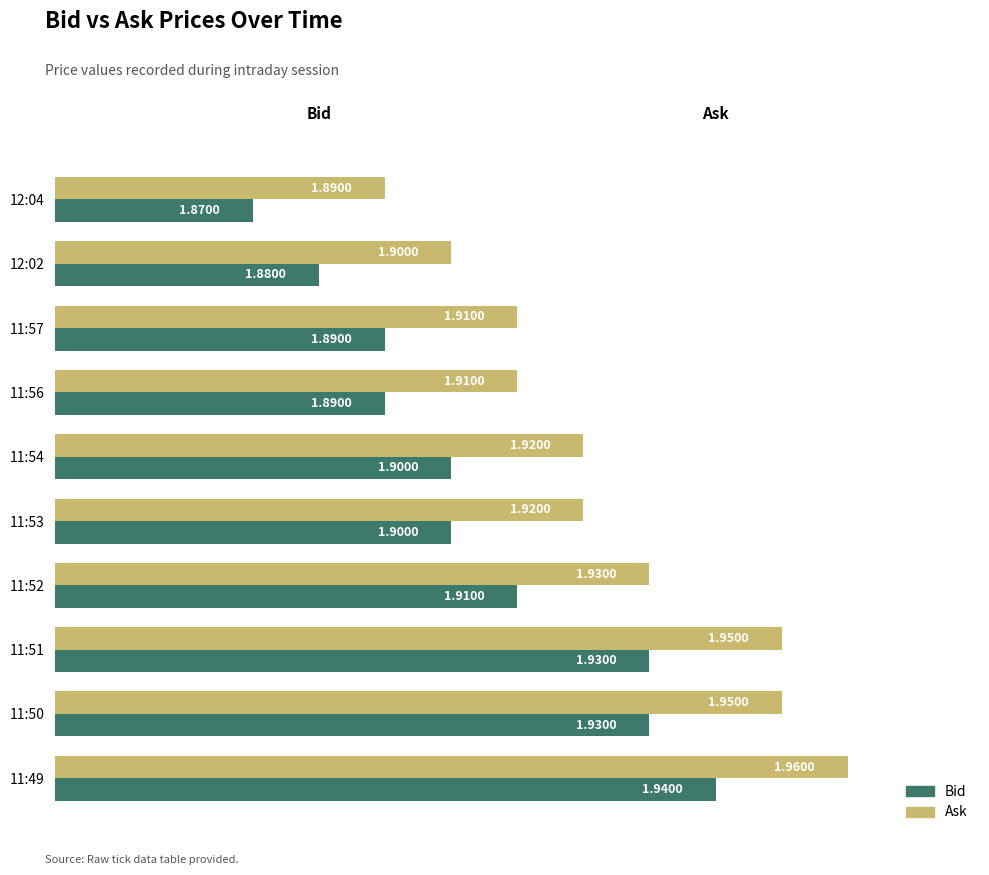

What is the average value of the Bid series?

1.9